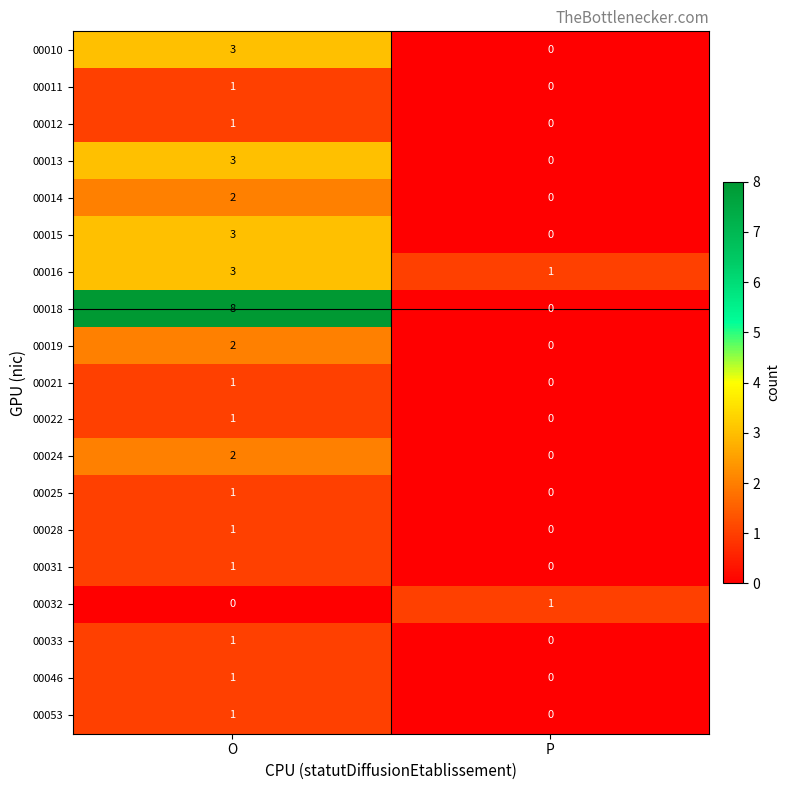

Between O and P, which series saw the biggest shift?

00018